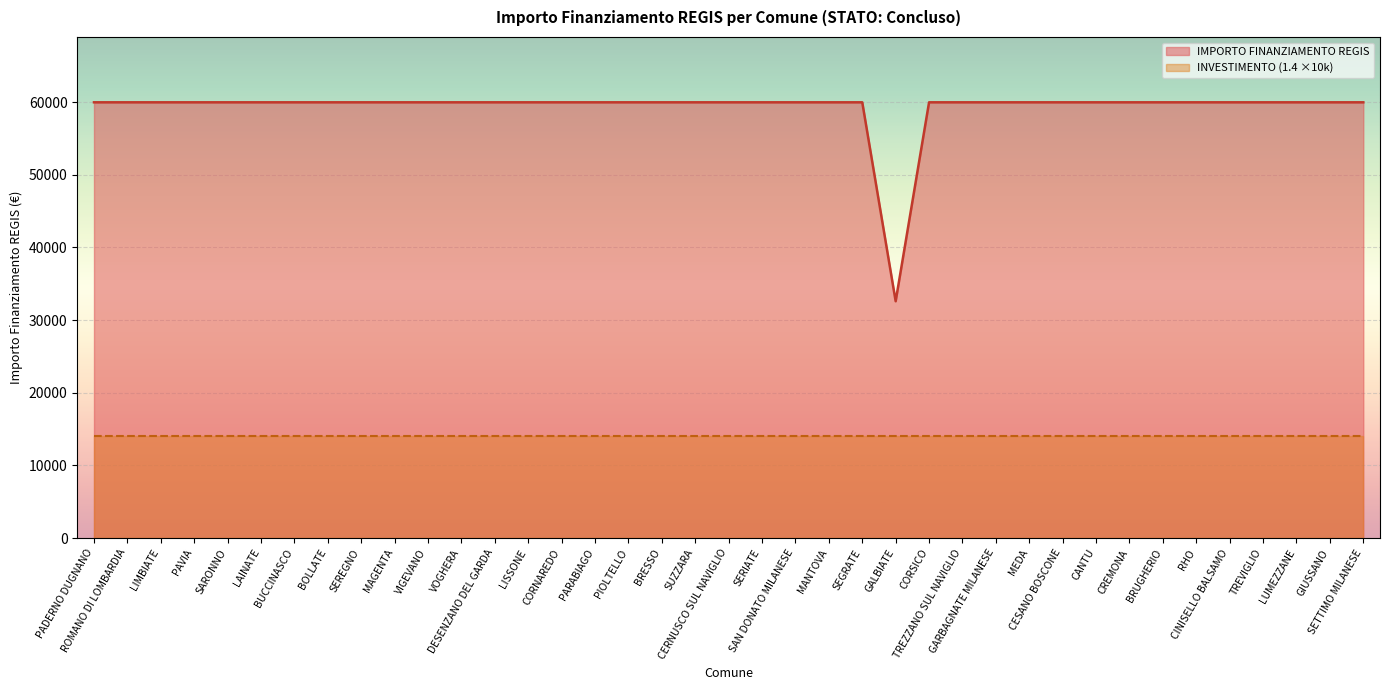

What is the label of the 2nd point from the right?

GIUSSANO